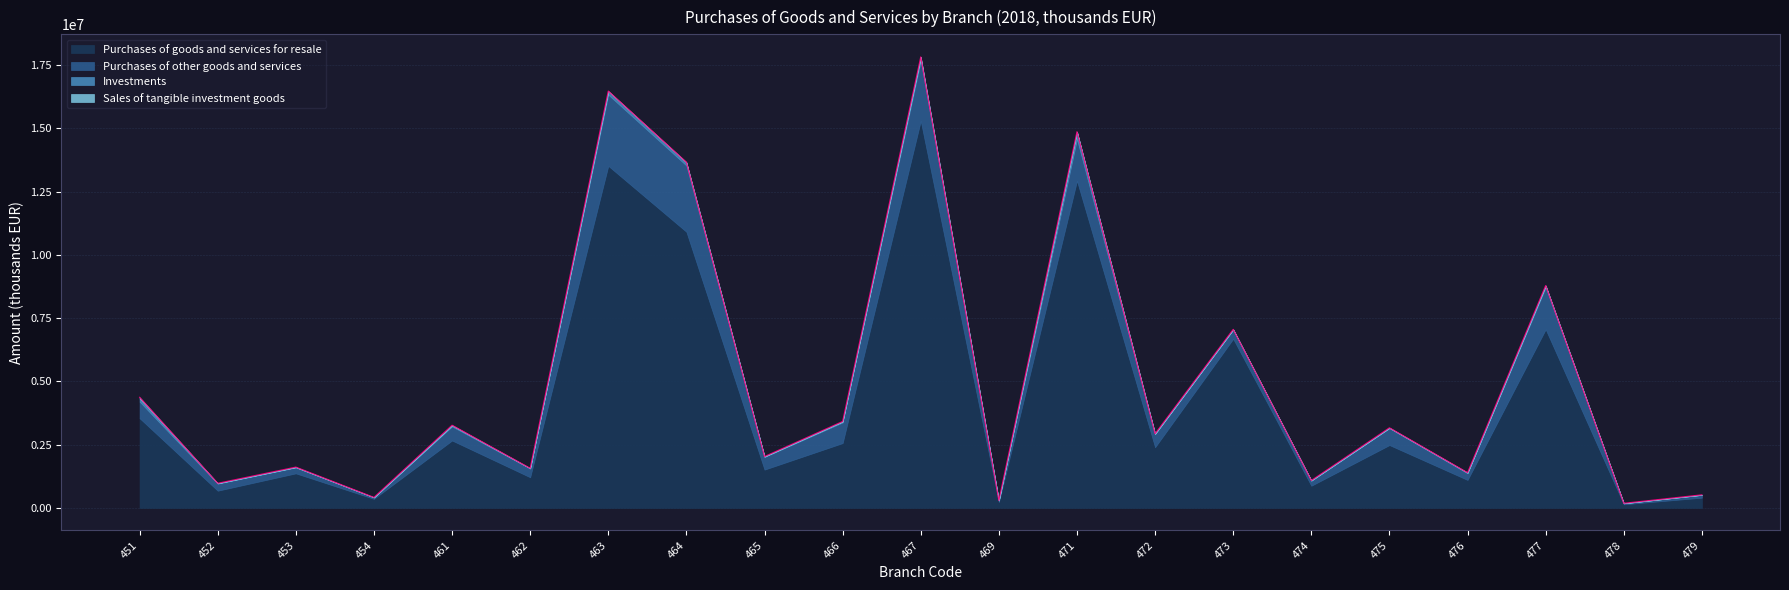

True or false: Sales of tangible investment goods and Purchases of goods and services for resale cross at least once.

False